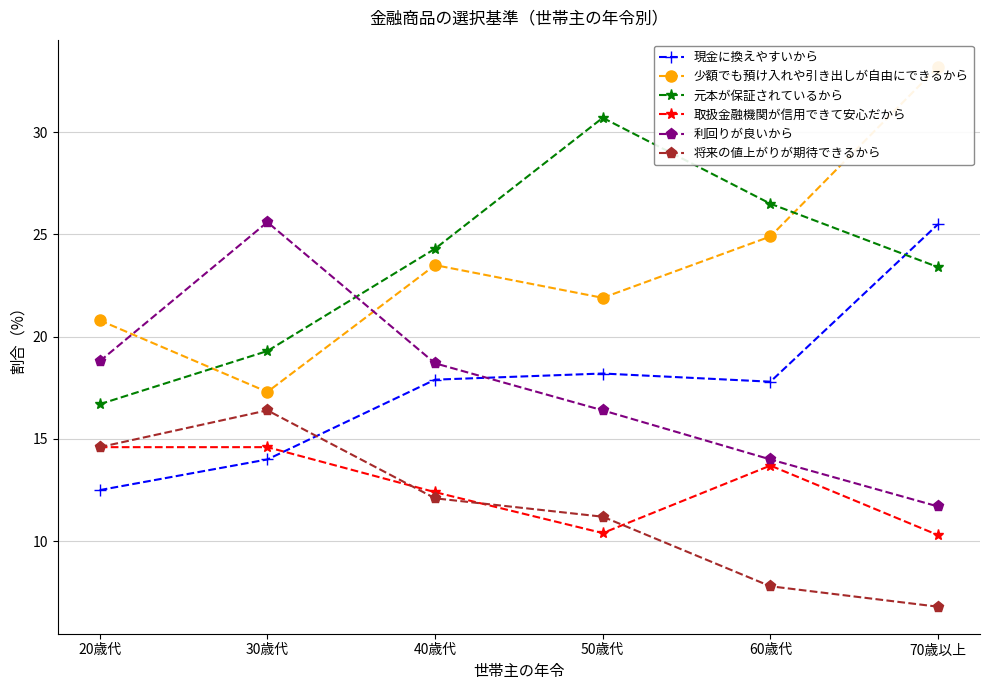

Rank the series by their maximum value, from lowest to highest.

取扱金融機関が信用できて安心だから, 将来の値上がりが期待できるから, 現金に換えやすいから, 利回りが良いから, 元本が保証されているから, 少額でも預け入れや引き出しが自由にできるから